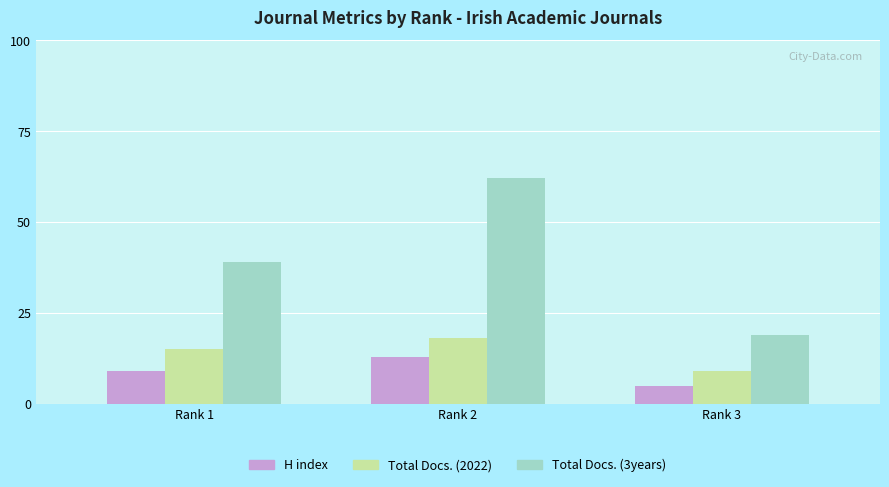

What is the difference between the highest and lowest values at Rank 3?

14